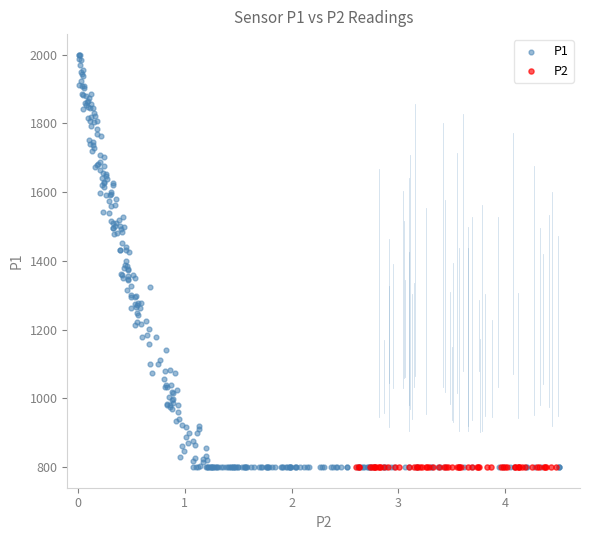

What are all the series names shown in the legend?

P1, P2